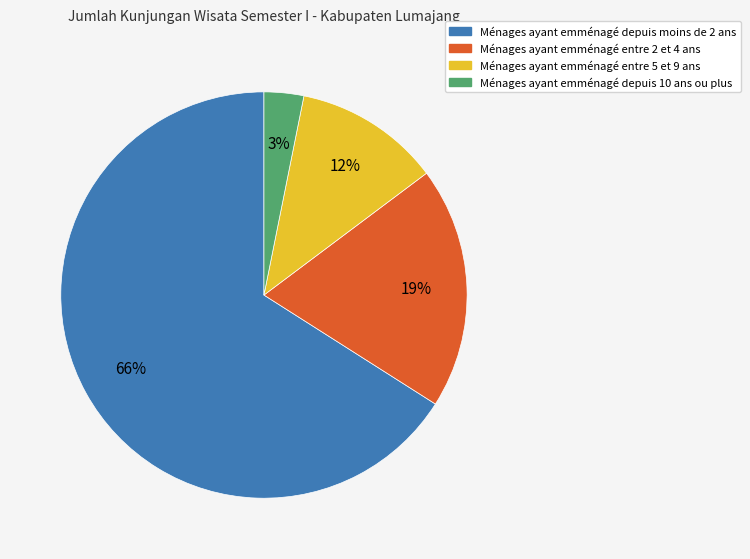

To the nearest percent, what is the difference between the largest and smallest slice percentages?

63%